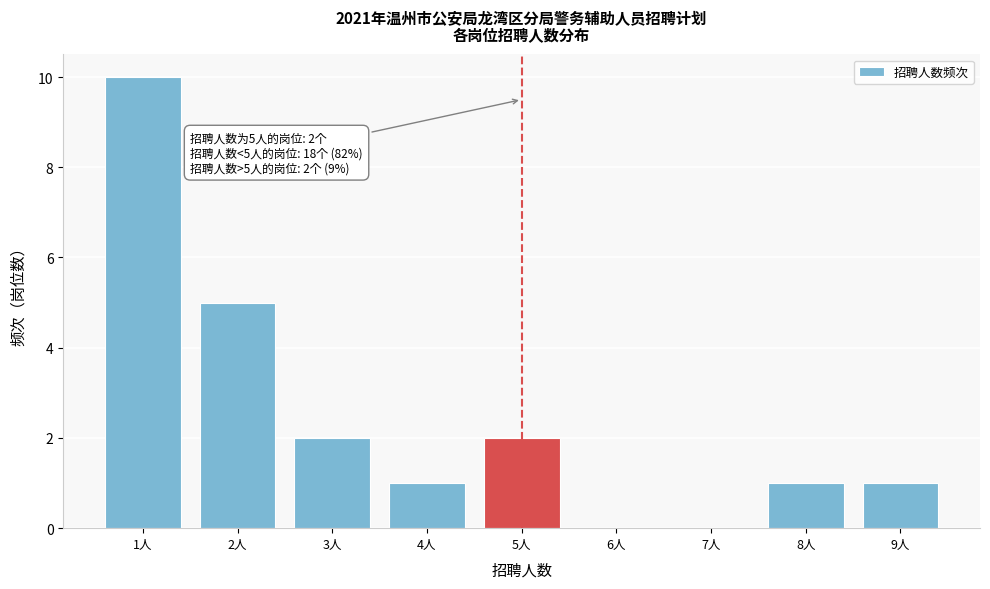

Reading left to right, extract all data points from this chart.

1人=10	2人=5	3人=2	4人=1	5人=2	6人=0	7人=0	8人=1	9人=1